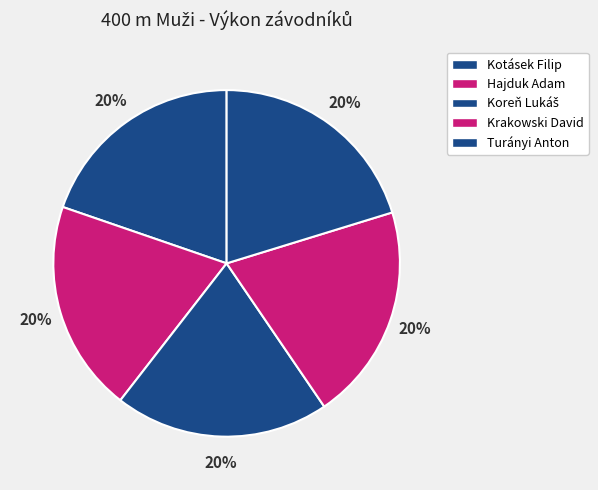

How many slices are in this pie chart?

5